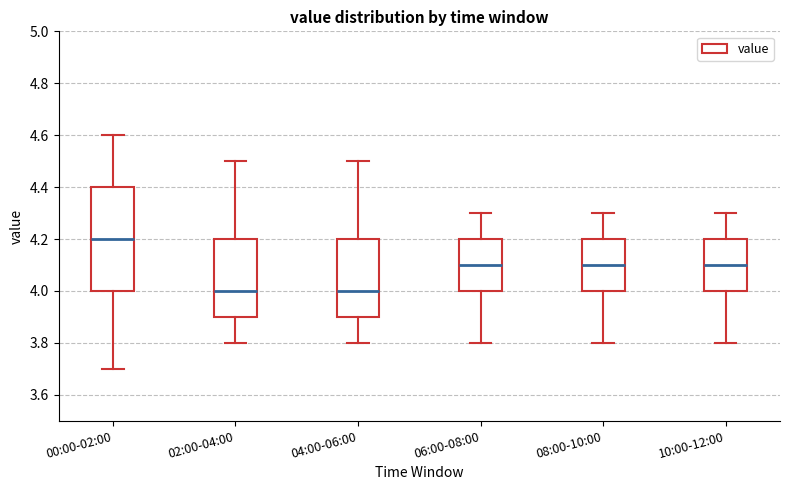

Comparing the boxes themselves (not the whiskers), which one is the tallest?

00:00-02:00